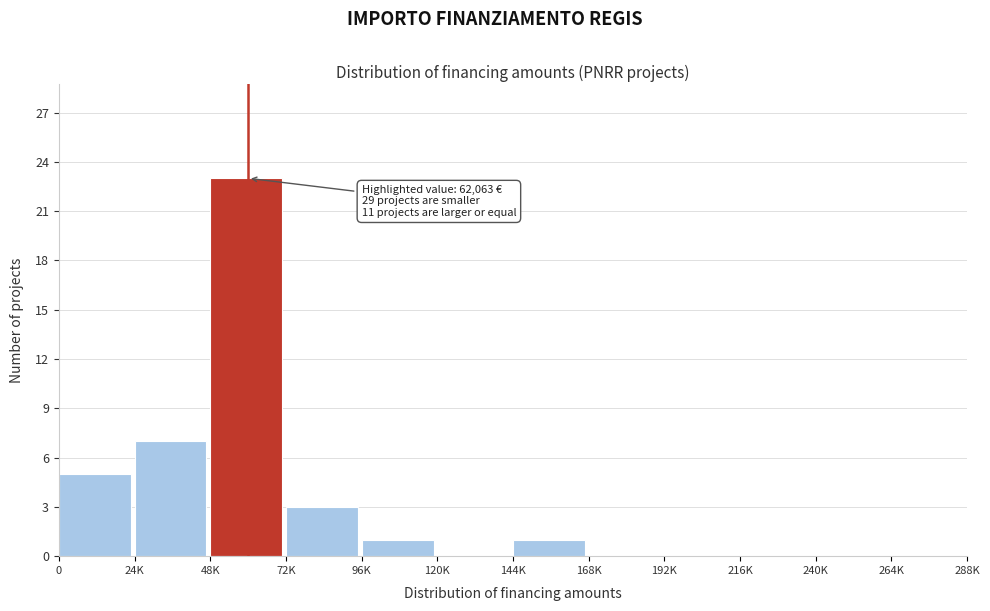

Reading right to left, what are all the values shown in this chart?

264K=0	240K=0	216K=0	192K=0	168K=0	144K=1	120K=0	96K=1	72K=3	48K=23	24K=7	0=5